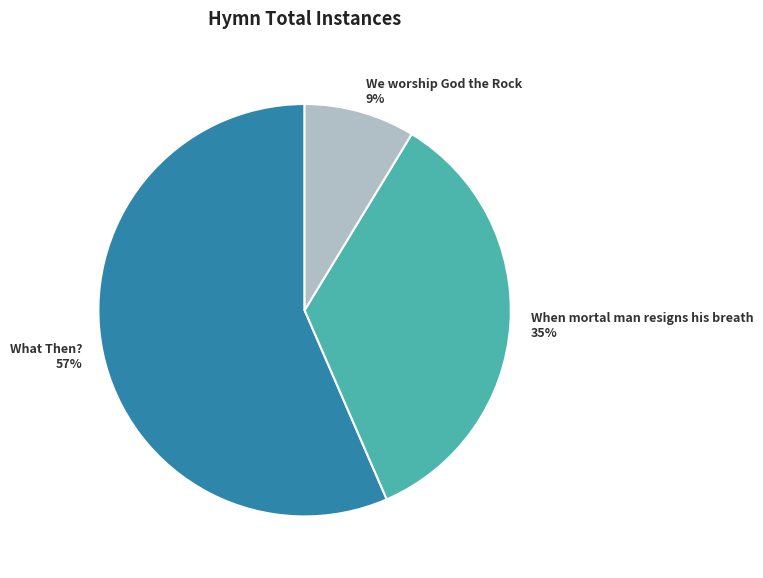

Does What Then? account for over 50% of the chart?

Yes